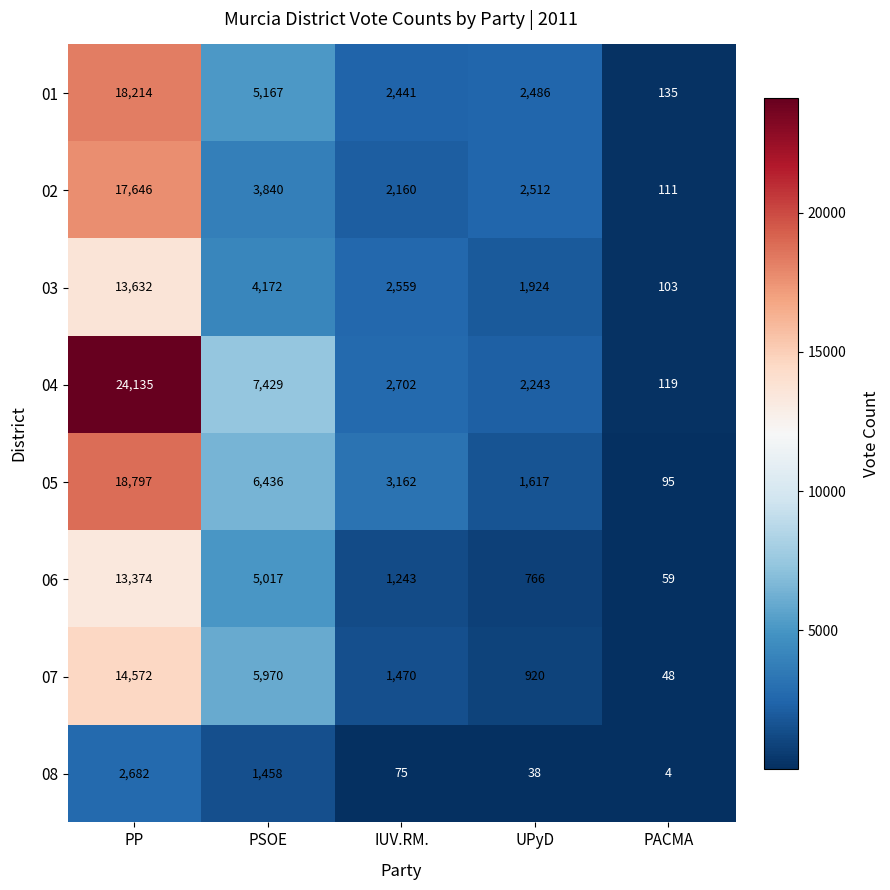

What is the minimum value shown in the chart?

4